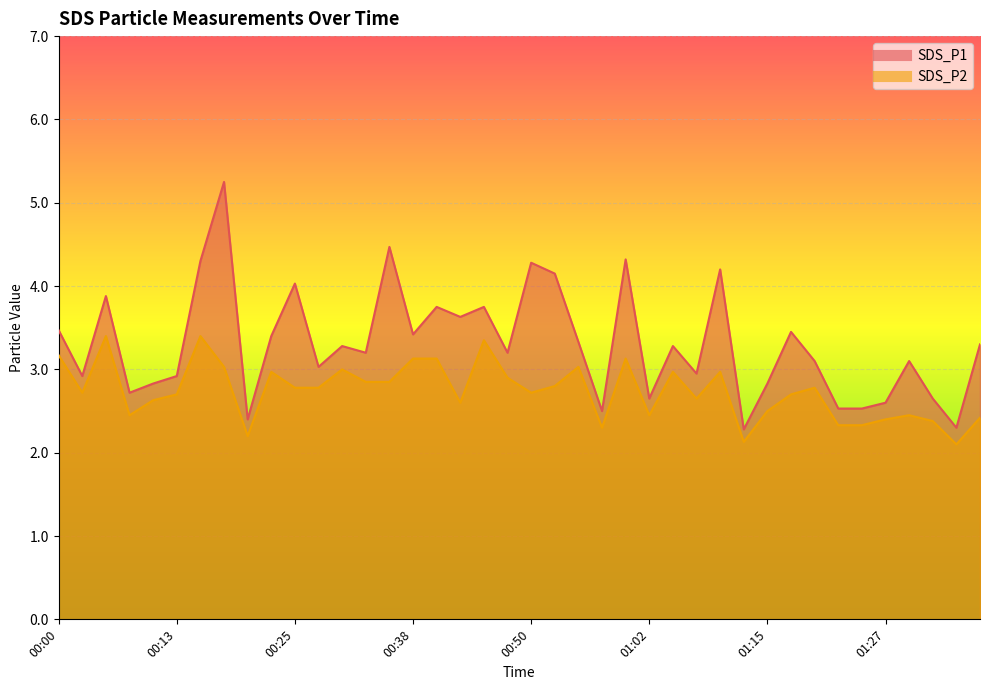

True or false: SDS_P1 and SDS_P2 intersect in this chart.

False